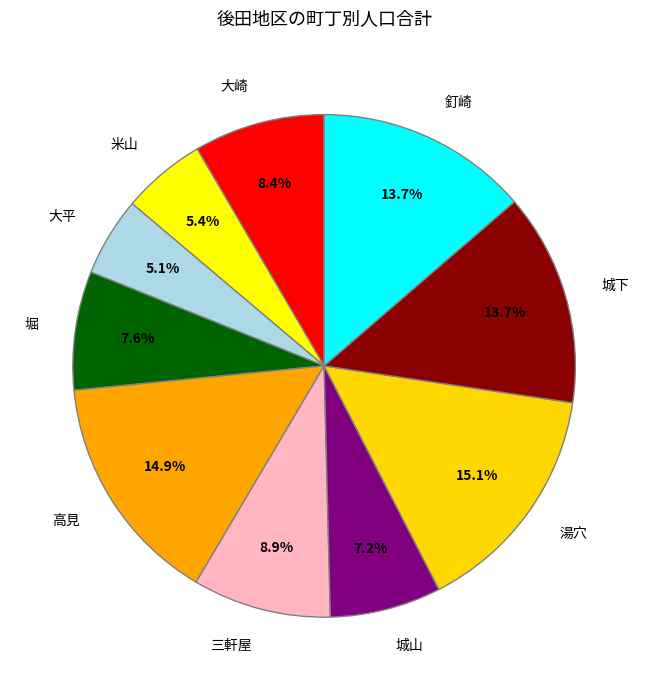

Does 三軒屋 account for over 50% of the chart?

No